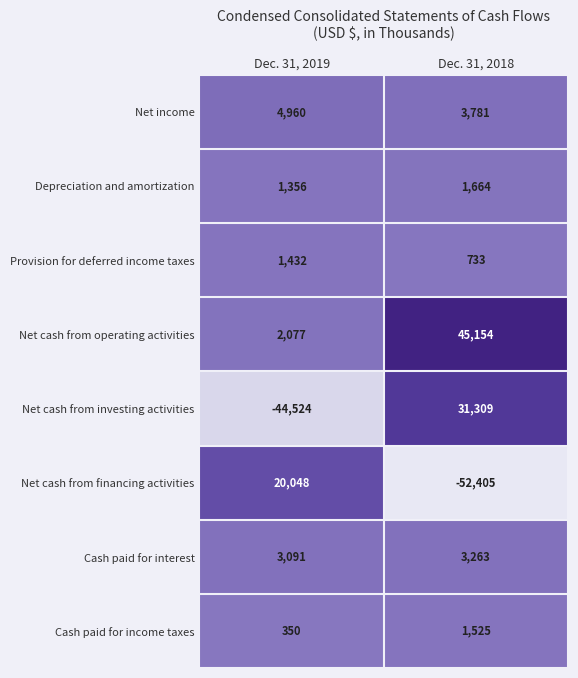

Reading left to right, list all the values displayed in this chart.

Net income: Dec. 31, 2019=4960	Dec. 31, 2018=3781
Depreciation and amortization: Dec. 31, 2019=1356	Dec. 31, 2018=1664
Provision for deferred income taxes: Dec. 31, 2019=1432	Dec. 31, 2018=733
Net cash from operating activities: Dec. 31, 2019=2077	Dec. 31, 2018=45154
Net cash from investing activities: Dec. 31, 2019=-44524	Dec. 31, 2018=31309
Net cash from financing activities: Dec. 31, 2019=20048	Dec. 31, 2018=-52405
Cash paid for interest: Dec. 31, 2019=3091	Dec. 31, 2018=3263
Cash paid for income taxes: Dec. 31, 2019=350	Dec. 31, 2018=1525